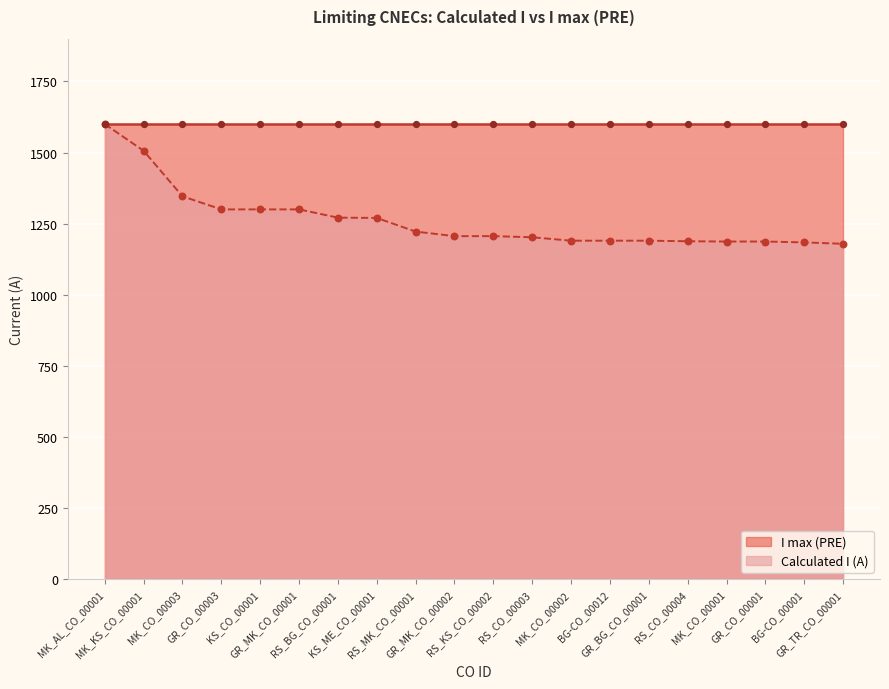

Between GR_BG_CO_00001 and RS_BG_CO_00001, which is larger?

RS_BG_CO_00001